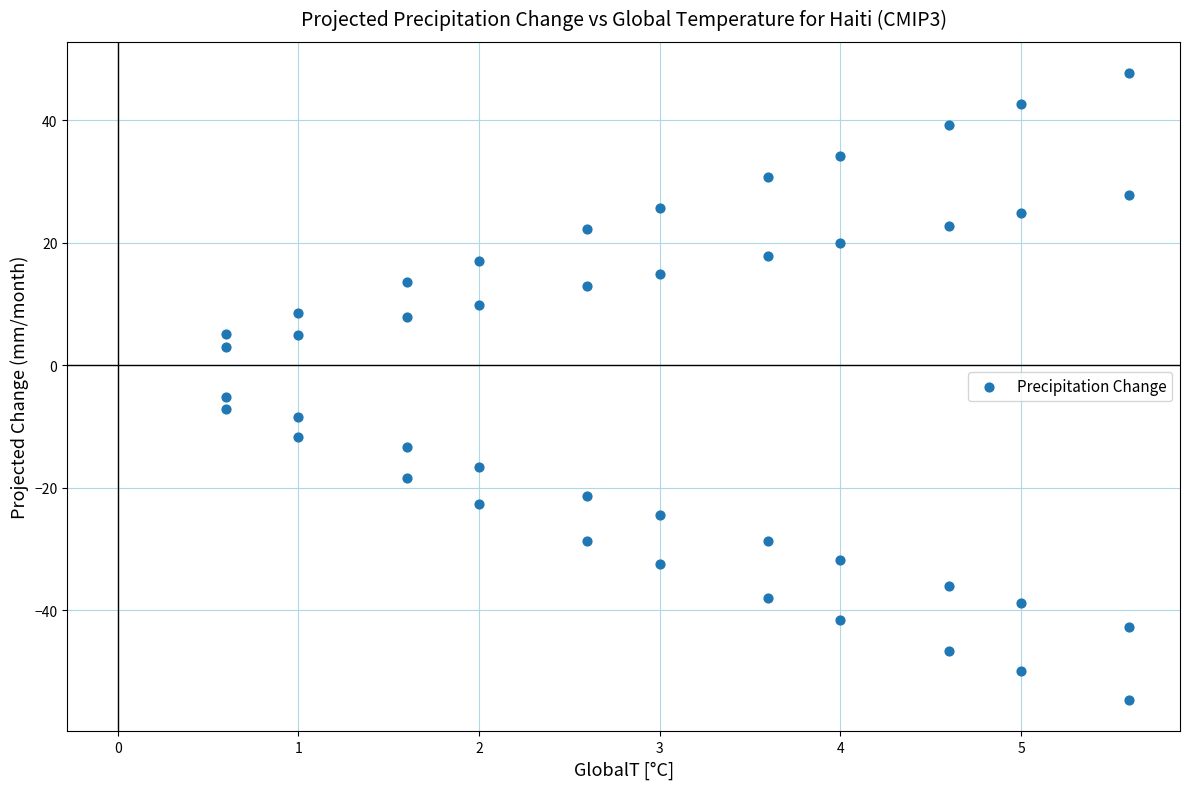

What is the range of Y values (max minus min)?

102.4